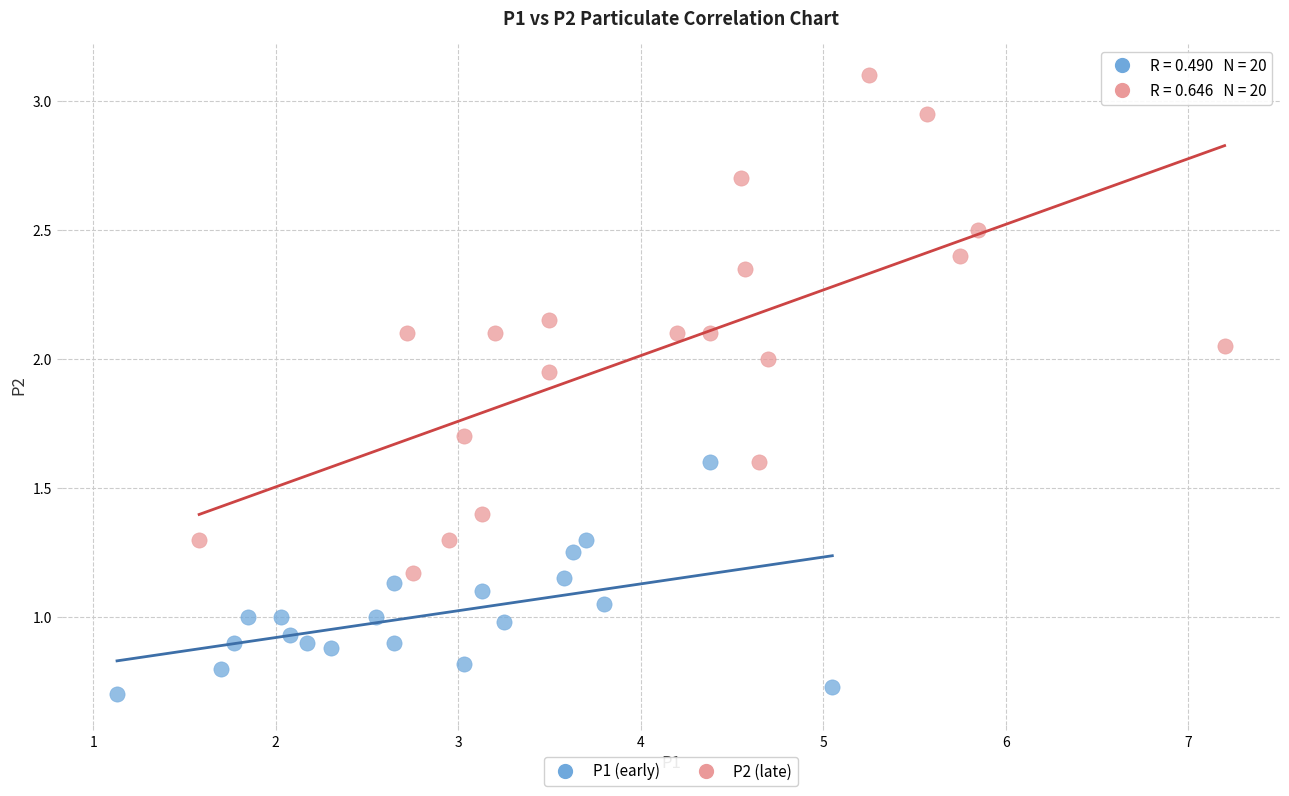

What are all the series names shown in the legend?

P1 (early), P2 (late)